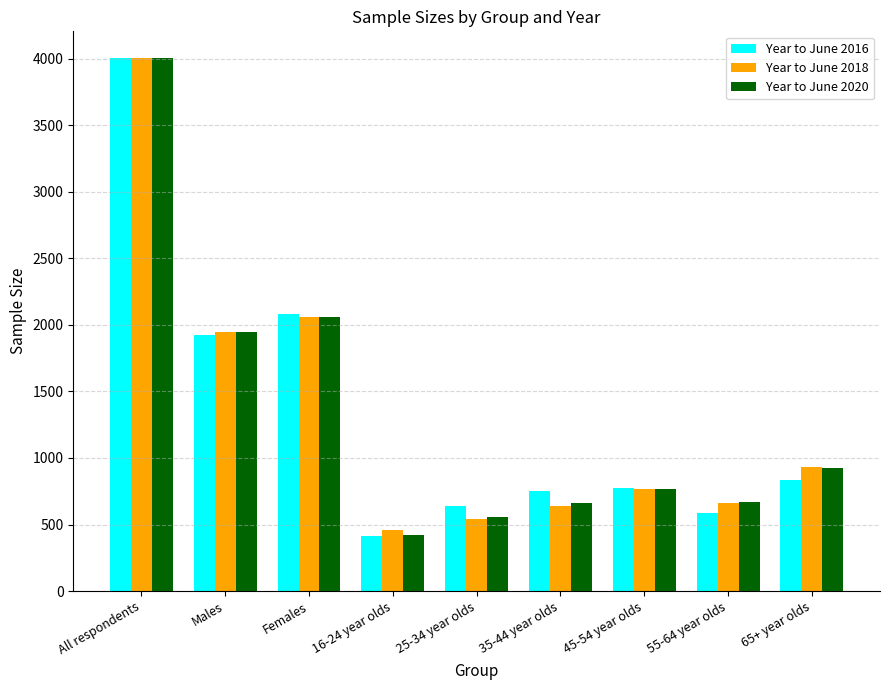

What is the sum of all Year to June 2020 values?

12009